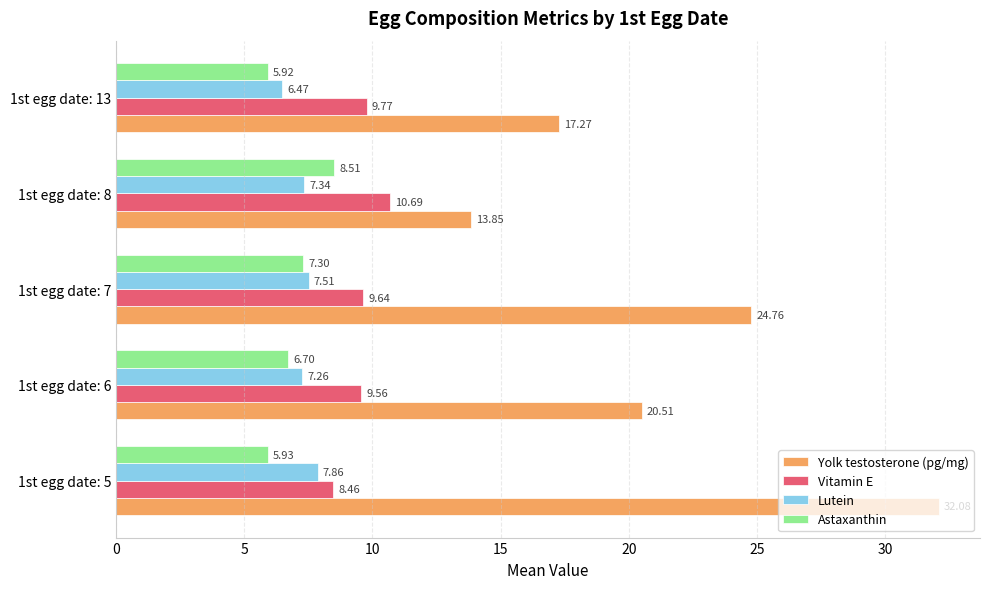

What is the average value of the Vitamin E series?

9.6